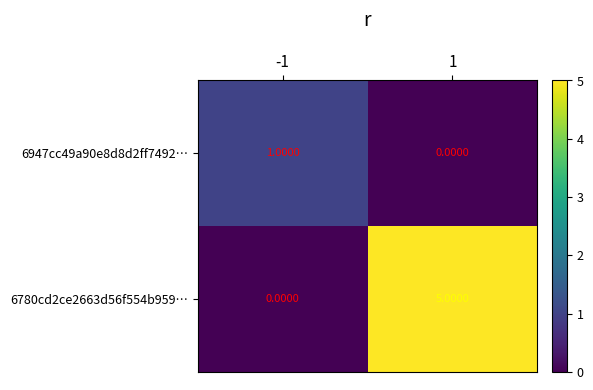

What is the difference between the maximum and minimum values in the 6780cd2ce2663d56f554b959… series?

5